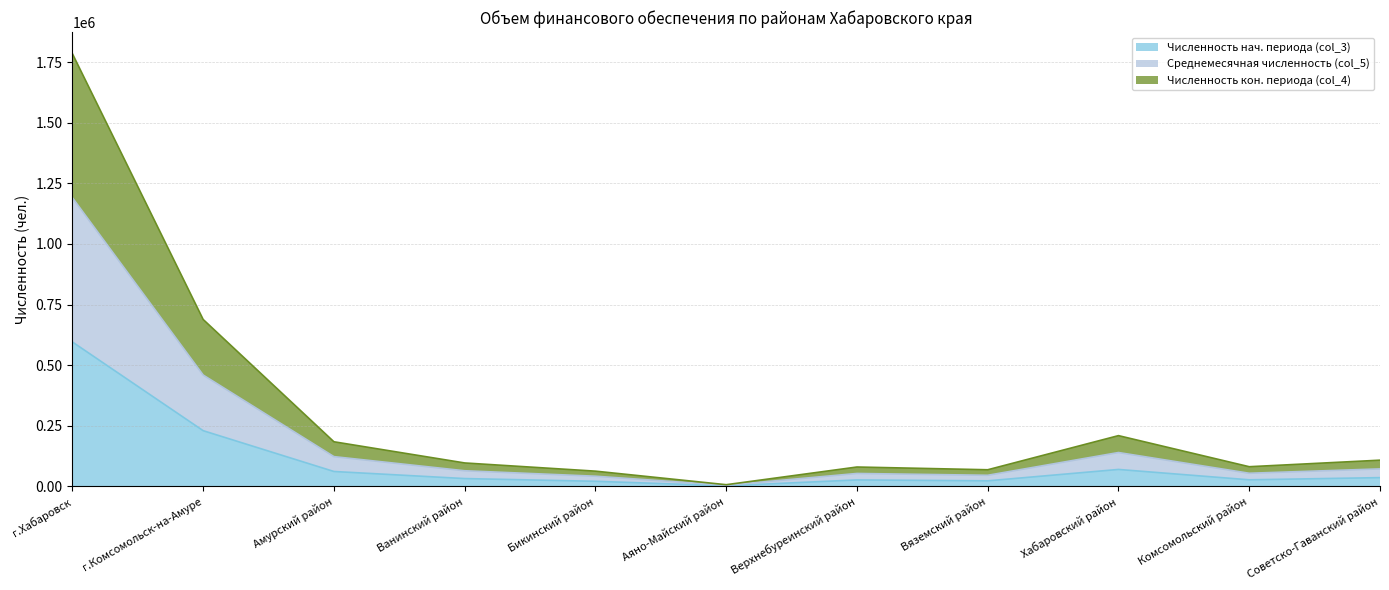

At which label does Численность нач. периода (col_3) reach its peak?

г.Хабаровск